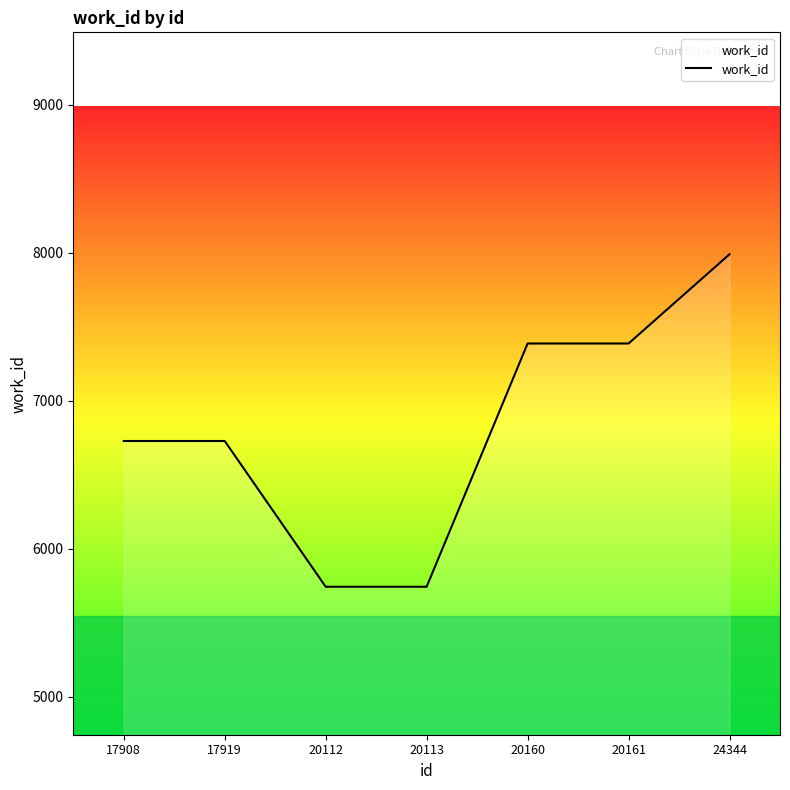

At which category does the chart reach its peak across all series?

24344